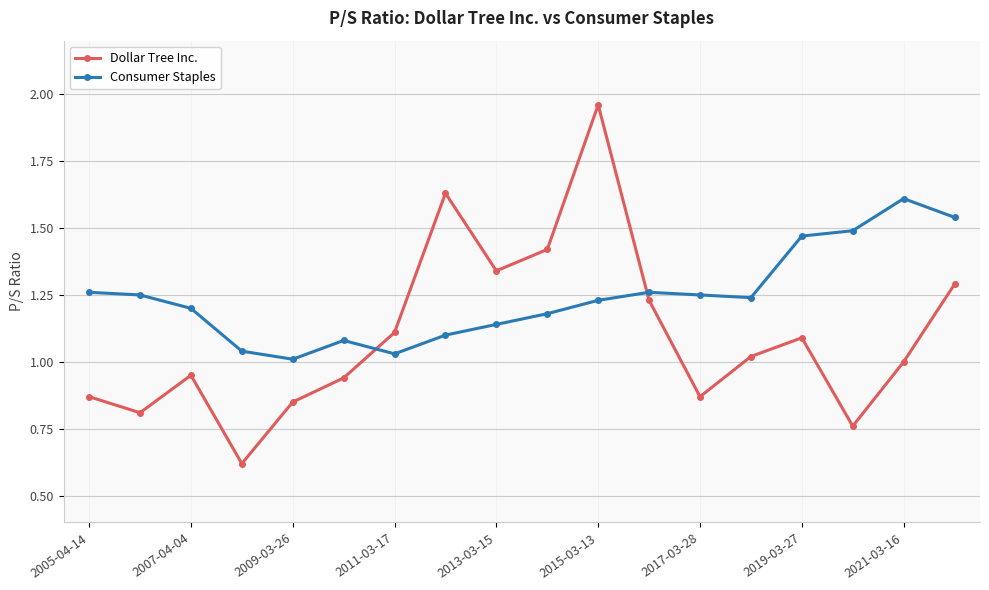

Rank the series by their maximum value, from lowest to highest.

Consumer Staples, Dollar Tree Inc.